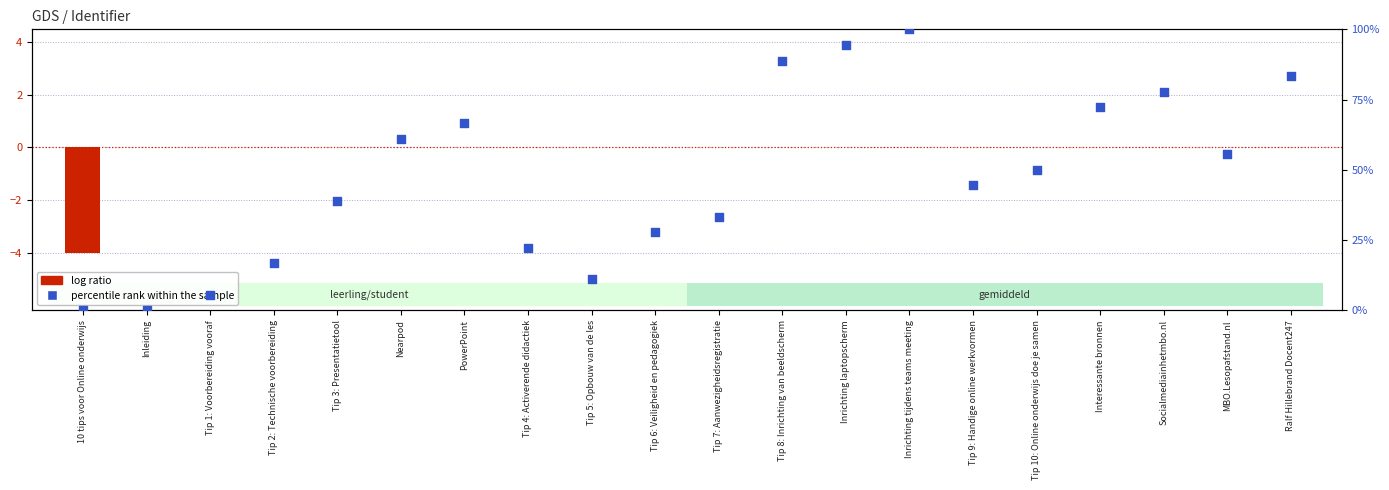

Which series reaches the minimum Y coordinate?

log ratio